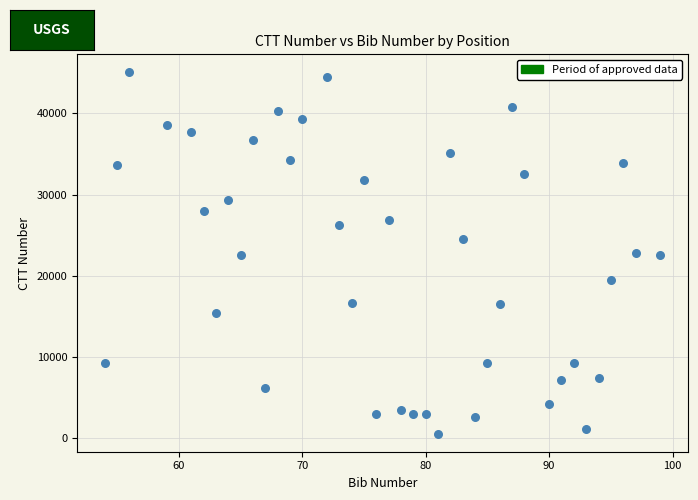

What is the range of Y values (max minus min)?

44474